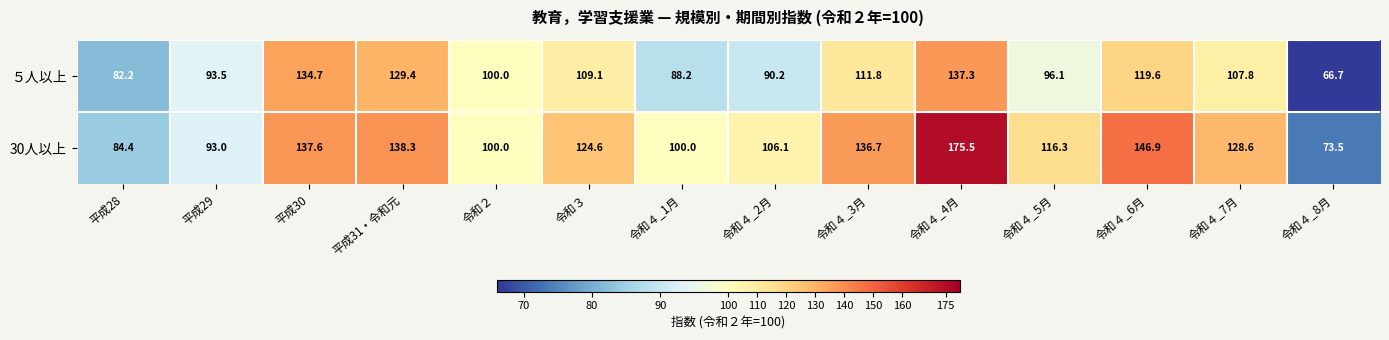

Reading right to left, transcribe all the data shown in this chart.

５人以上: 66.7	107.8	119.6	96.1	137.3	111.8	90.2	88.2	109.1	100.0	129.4	134.7	93.5	82.2
30人以上: 73.5	128.6	146.9	116.3	175.5	136.7	106.1	100.0	124.6	100.0	138.3	137.6	93.0	84.4